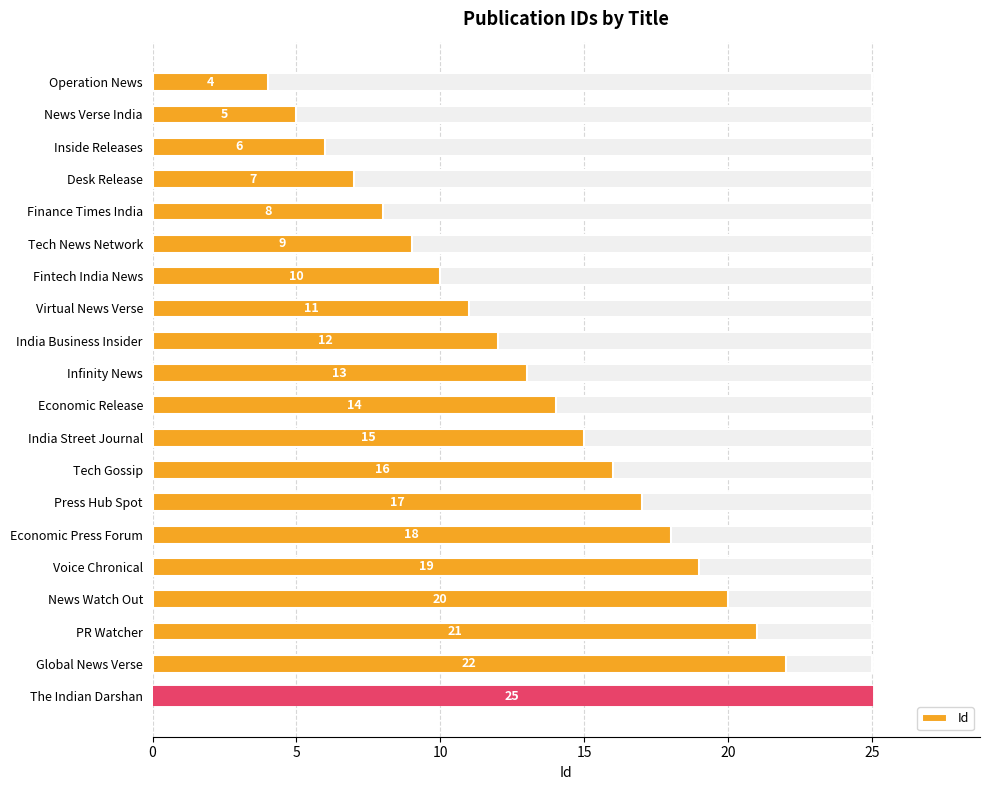

Reading left to right, list all the values displayed in this chart.

4	5	6	7	8	9	10	11	12	13	14	15	16	17	18	19	20	21	22	25